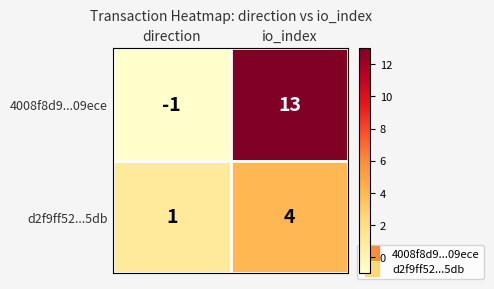

Which label corresponds to the smallest value in the chart?

direction